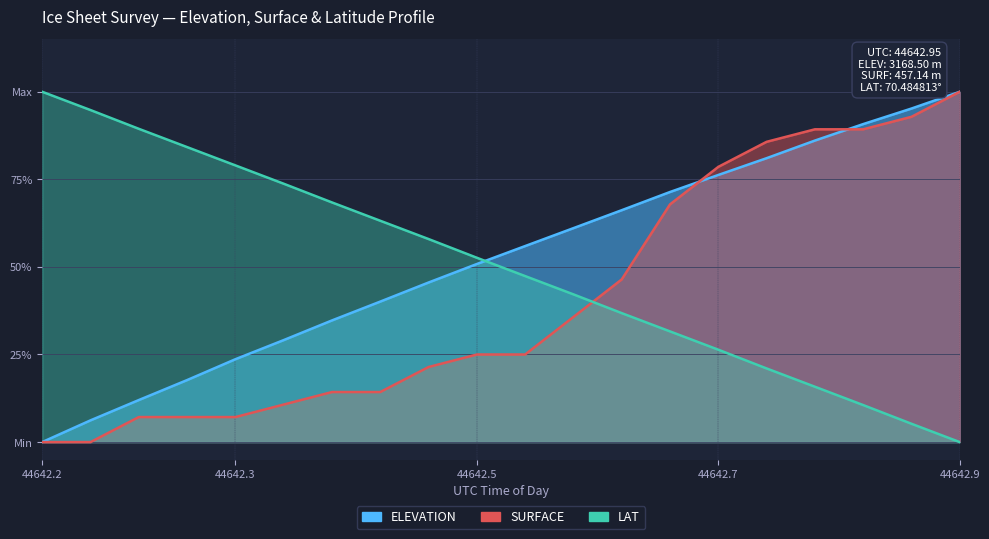

At which category is the sum across all series the highest?

44642.9